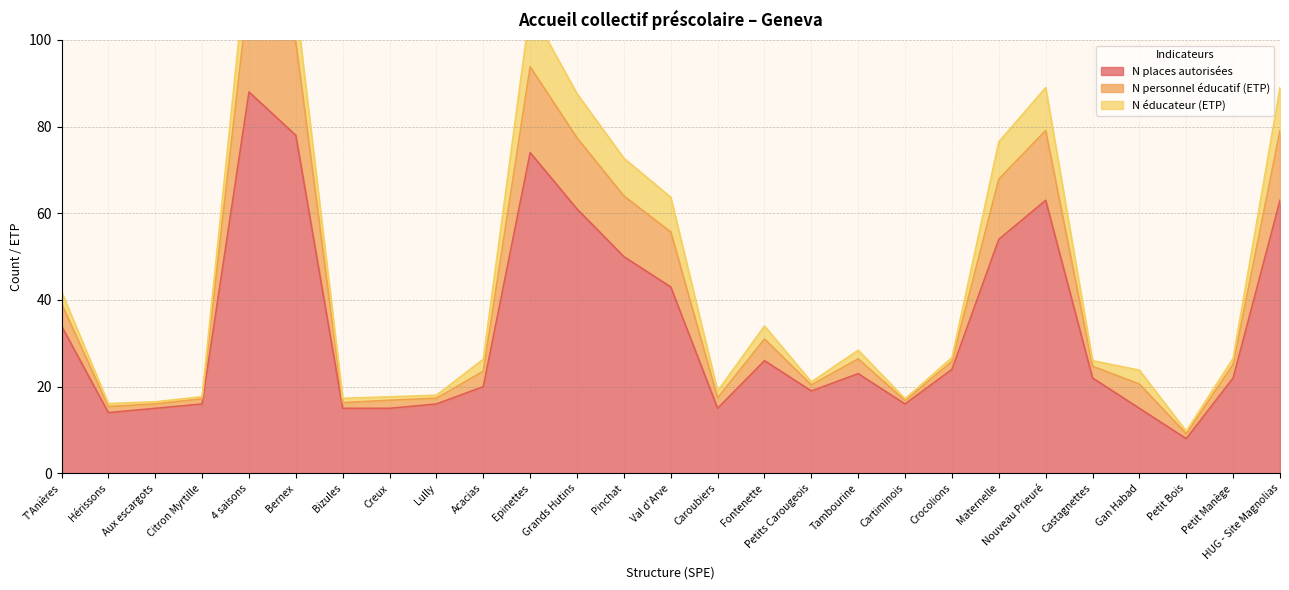

The N places autorisées series shows 17 at T'Anières. True or false?

False